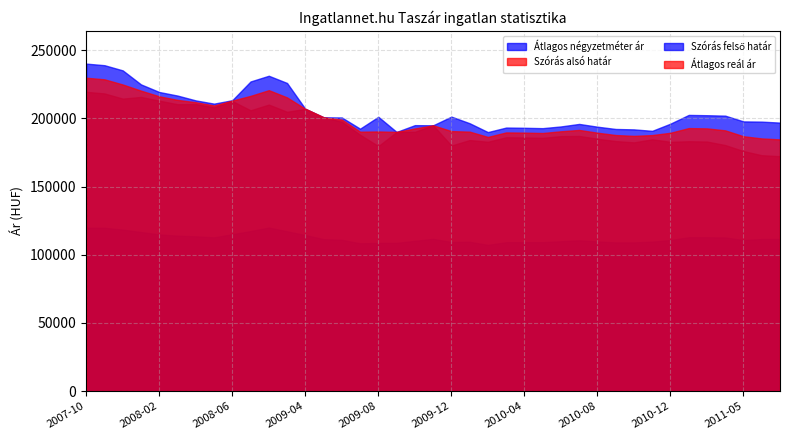

What is the sum of the Átlagos négyzetméter ár values at 2011-12 and 2009-12?

220927